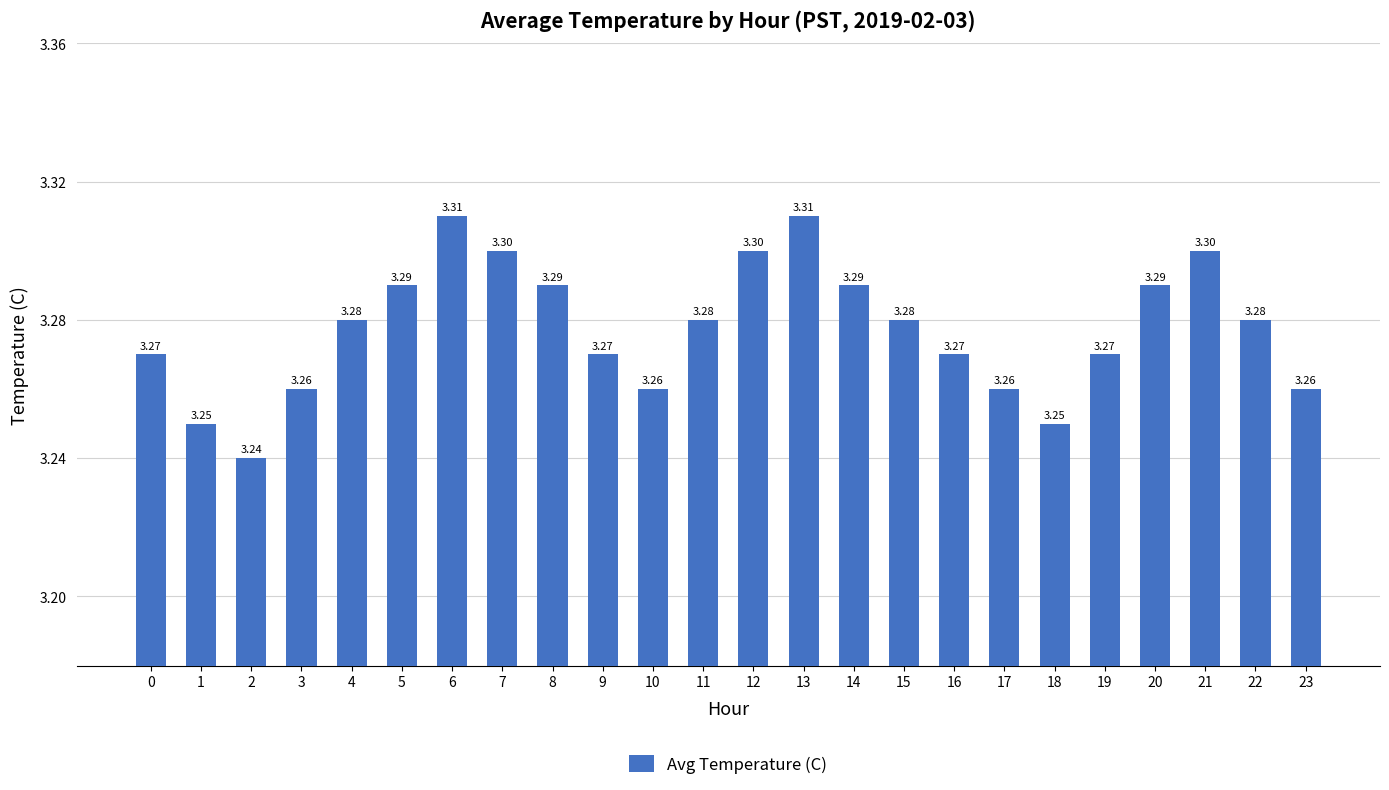

What is the value of the 4th bar from the left?

3.3